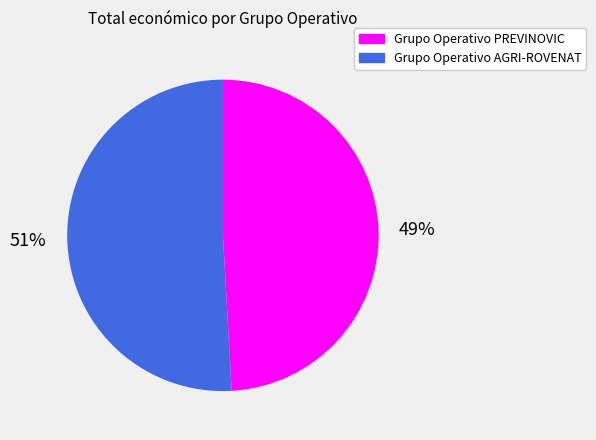

What is the majority slice?

Grupo Operativo AGRI-ROVENAT